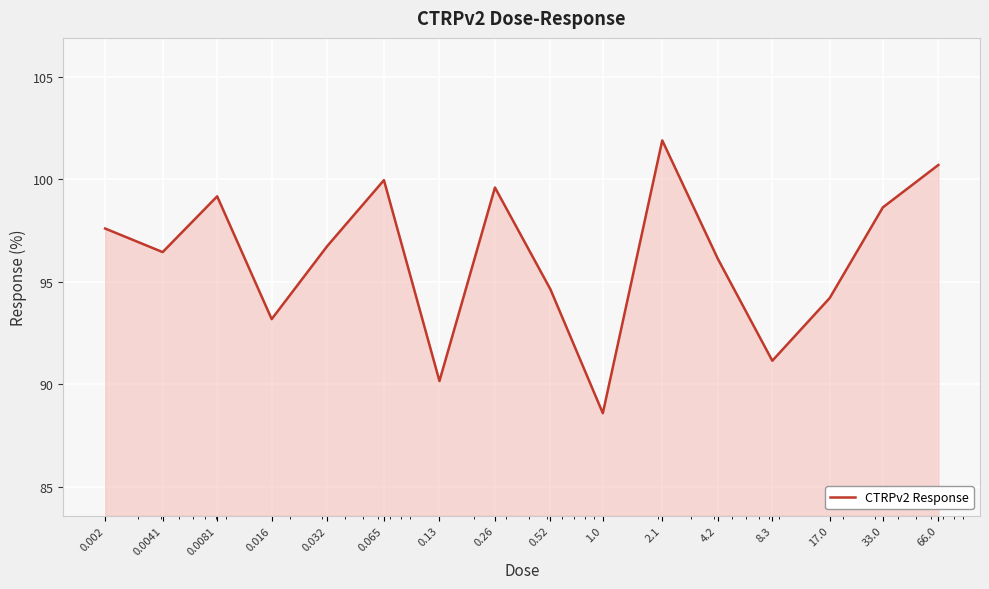

What is the difference between the maximum and minimum values?

13.3